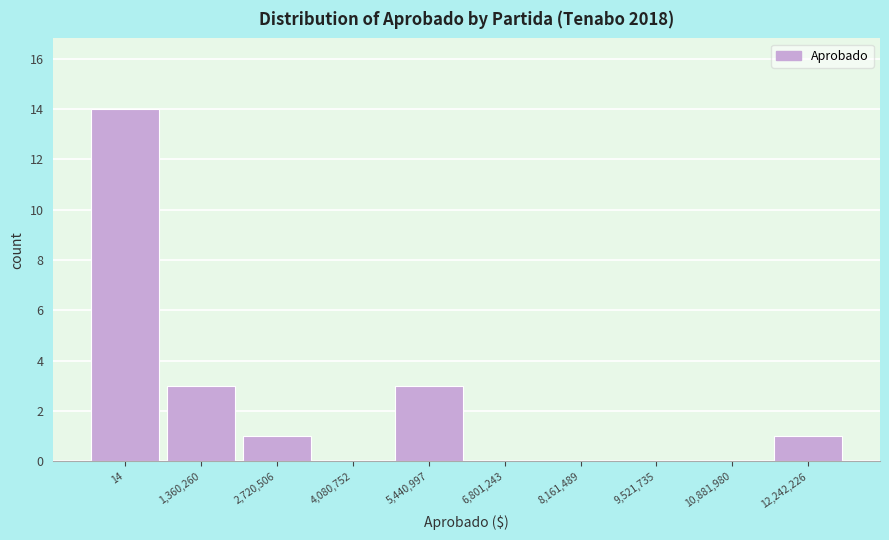

Reading left to right, list all the values displayed in this chart.

14=14	1,360,260=3	2,720,506=1	4,080,752=0	5,440,997=3	6,801,243=0	8,161,489=0	9,521,735=0	10,881,980=0	12,242,226=1